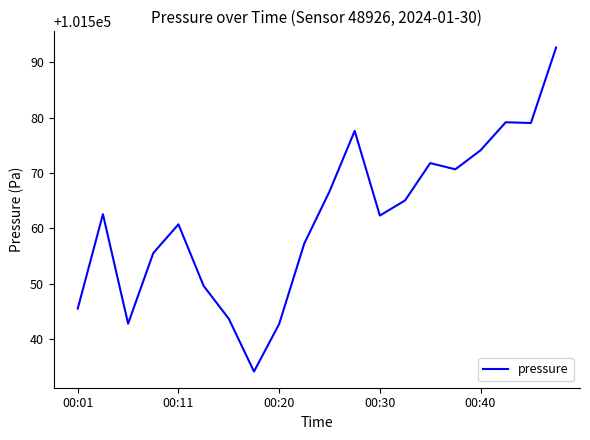

What is the smallest value displayed?

101534.2